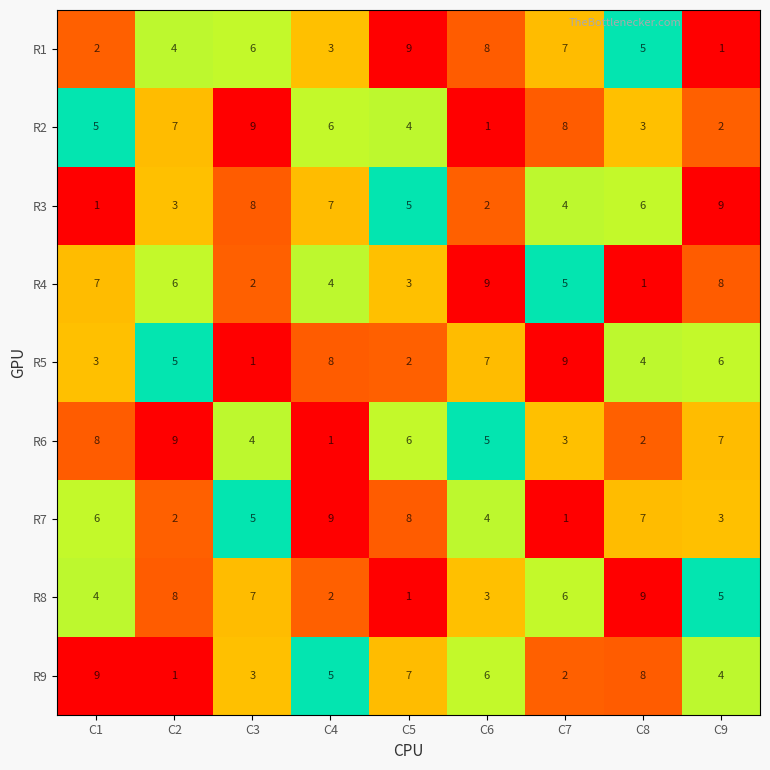

At which label does R7 reach its peak?

C4